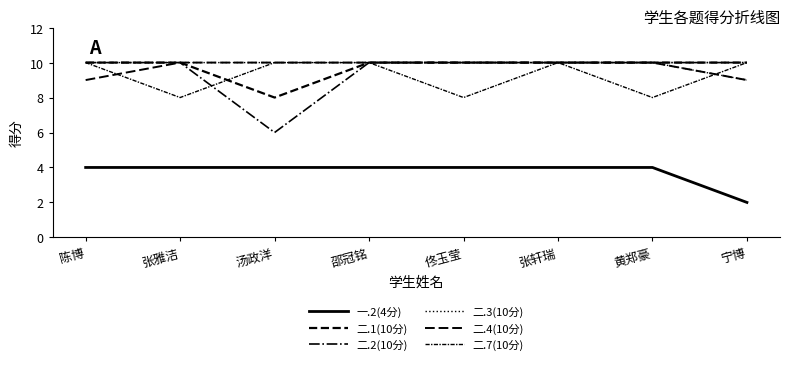

Which category has the lowest value in the 二.2(10分) series?

汤政洋